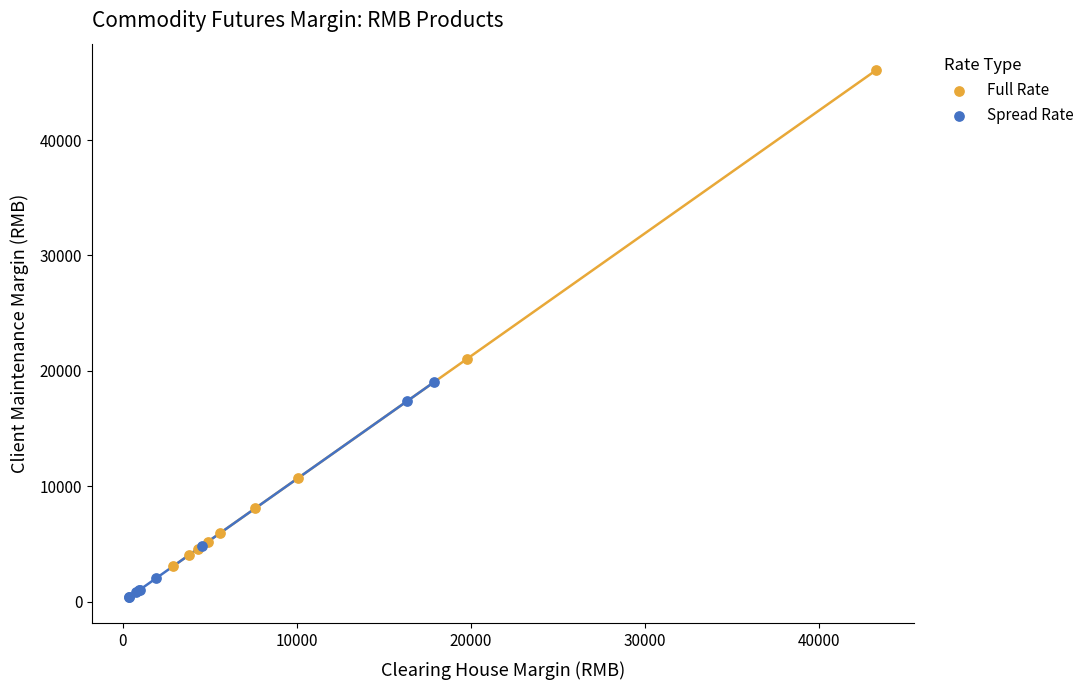

Which series contains the lowest Y value?

Spread Rate